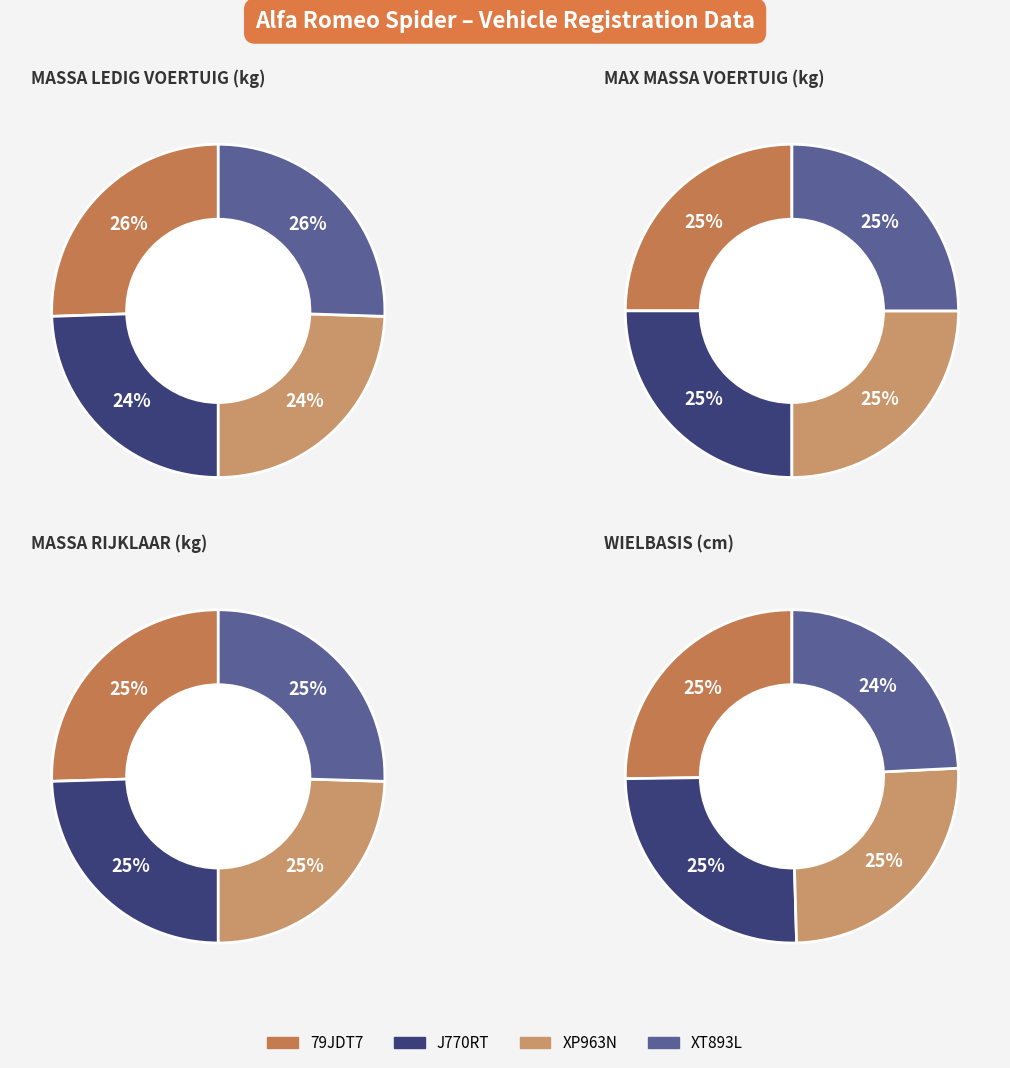

To the nearest percent, what is the difference between the largest and smallest slice percentages?

1%